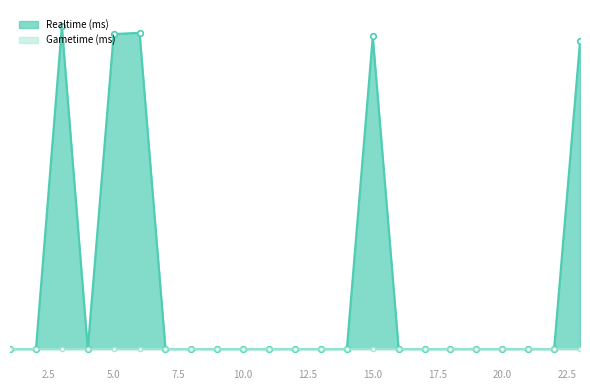

True or false: there are more than 1 points higher than both neighbors.

True